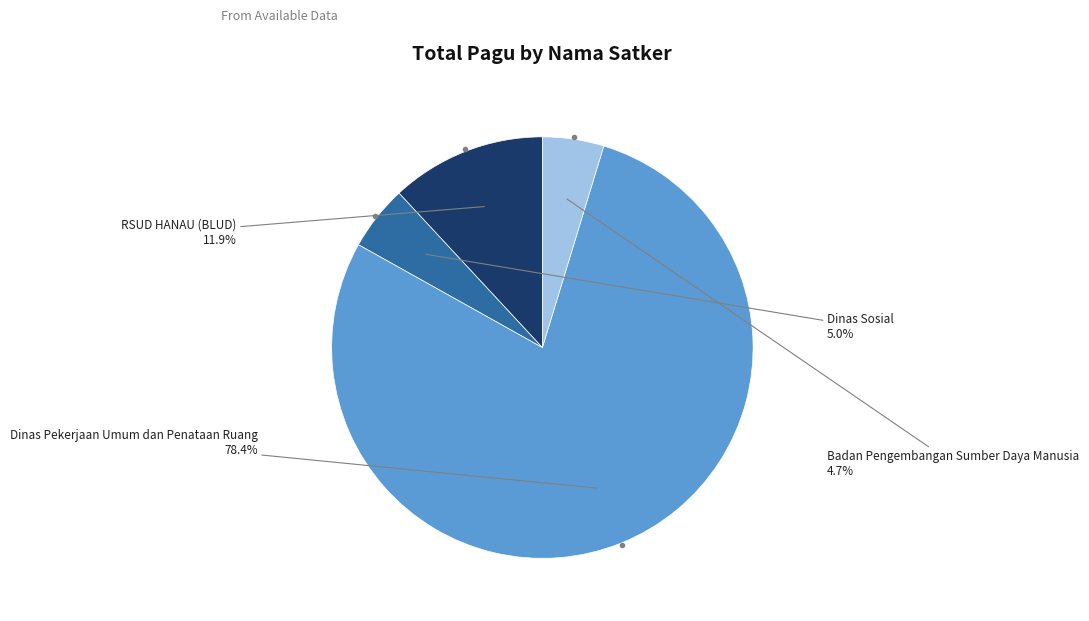

Which category has the biggest portion of the pie?

Dinas Pekerjaan Umum dan Penataan Ruang